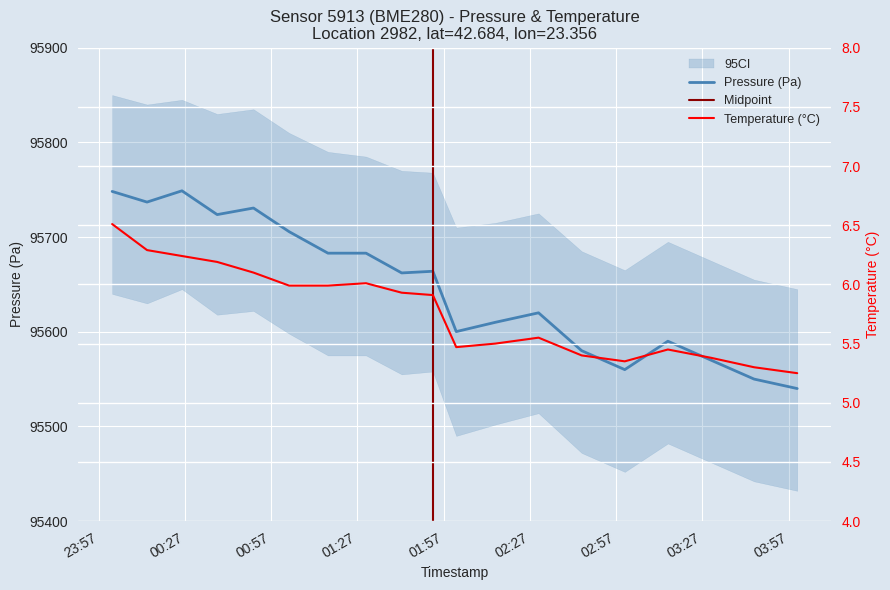

True or false: pressure and pressure_upper intersect in this chart.

False